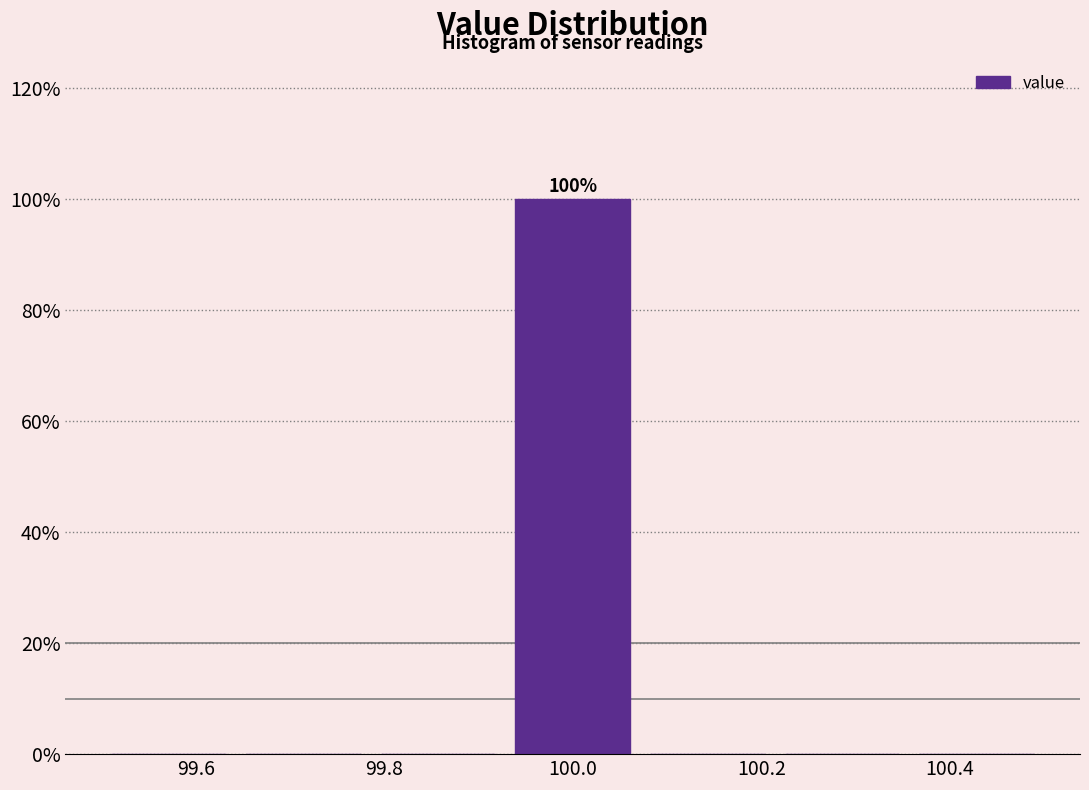

Which range on the x-axis has the tallest bar?

99.92 to 100.08